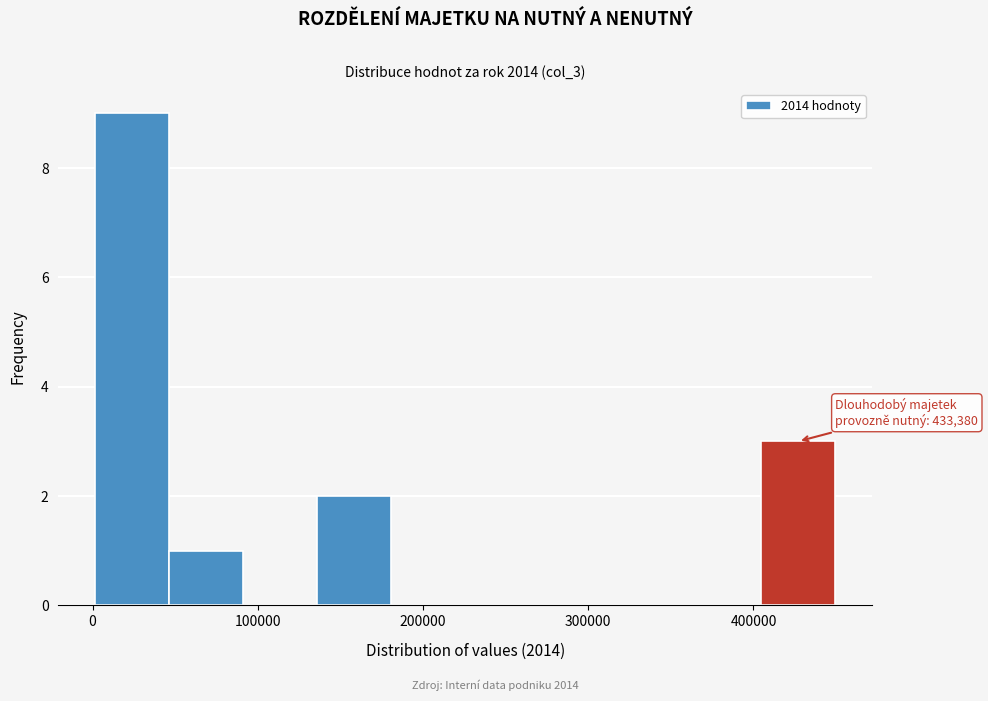

Which range on the x-axis has the tallest bar?

0 to 50000